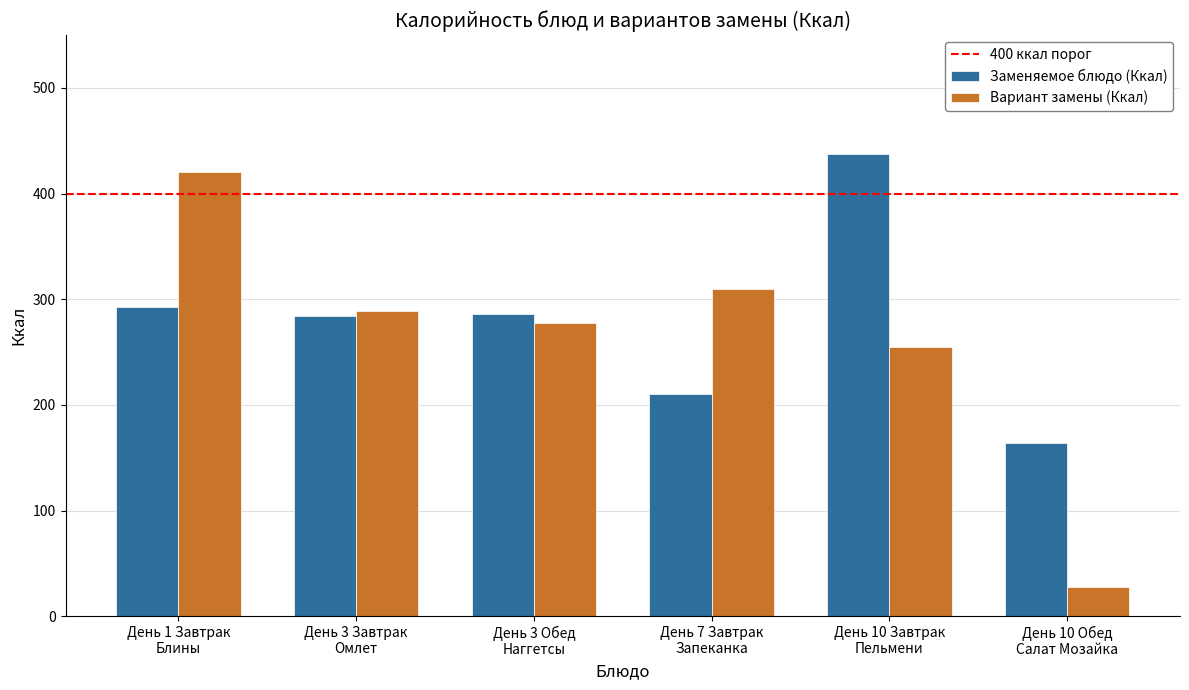

What is the difference between the maximum and minimum values in the Вариант замены (Ккал) series?

391.9